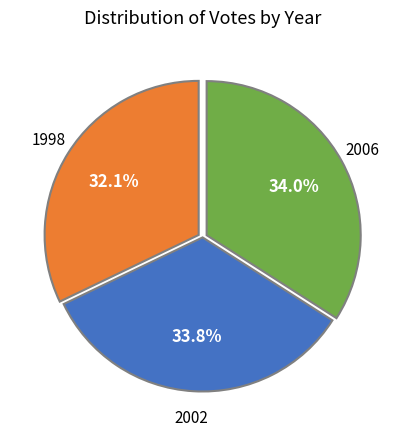

Does any single category account for the majority?

No